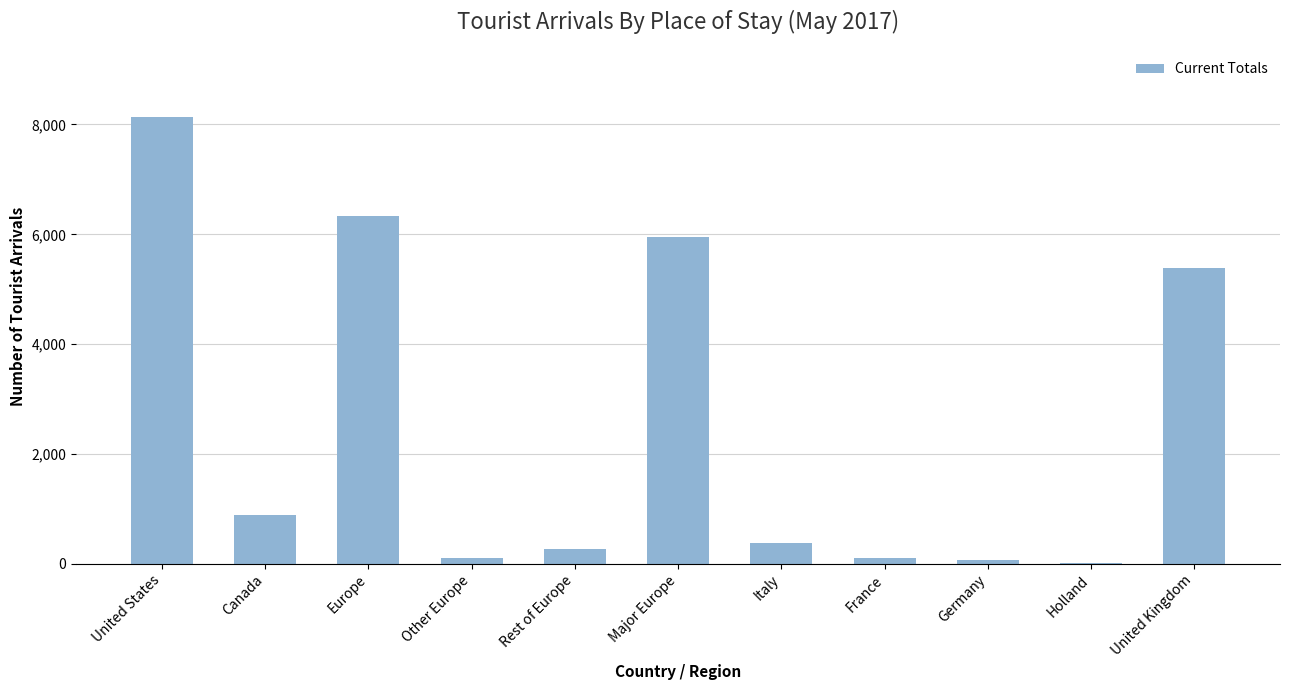

What is the maximum value shown in the chart?

8137